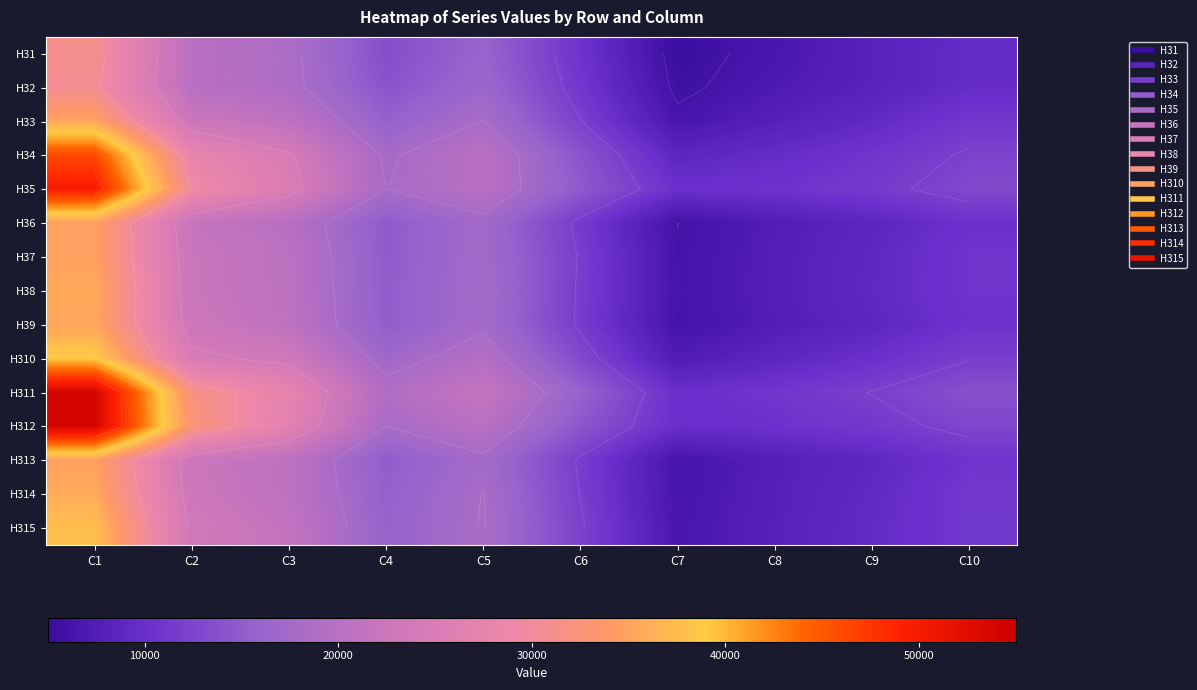

Which series has the largest total across all categories?

H311